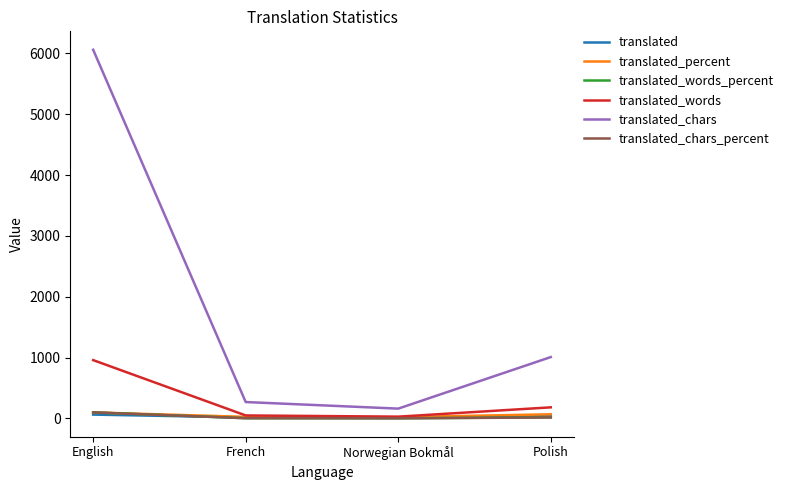

True or false: translated_words has more than 2 points higher than both neighbors.

False